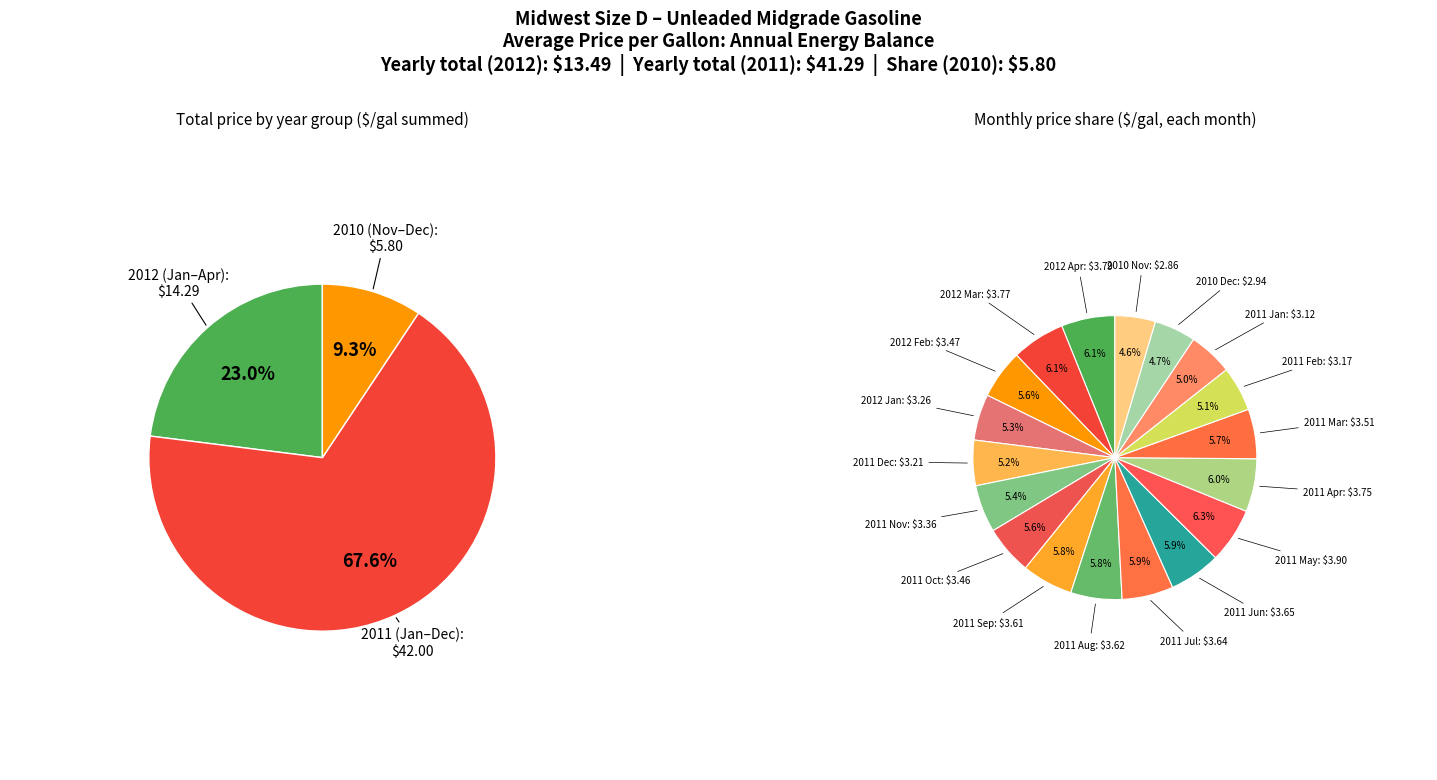

Which slice is the largest?

2011 May